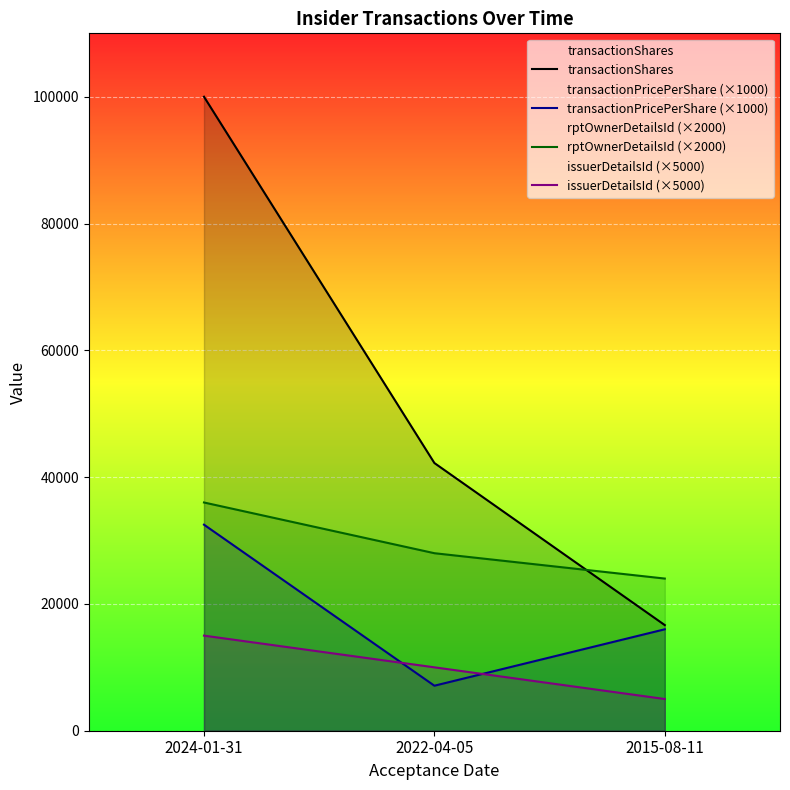

Rank the series by their average value, from lowest to highest.

issuerDetailsId (×5000), transactionPricePerShare (×1000), rptOwnerDetailsId (×2000), transactionShares